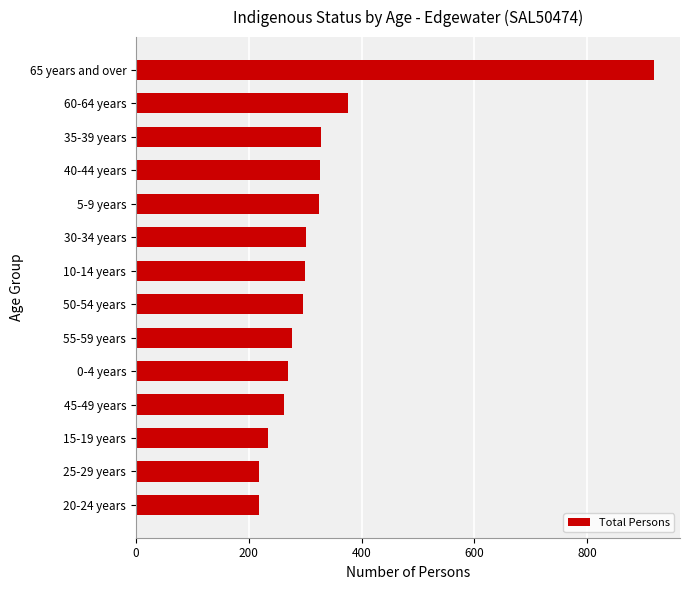

True or false: the data shows 219 at 20-24 years.

True